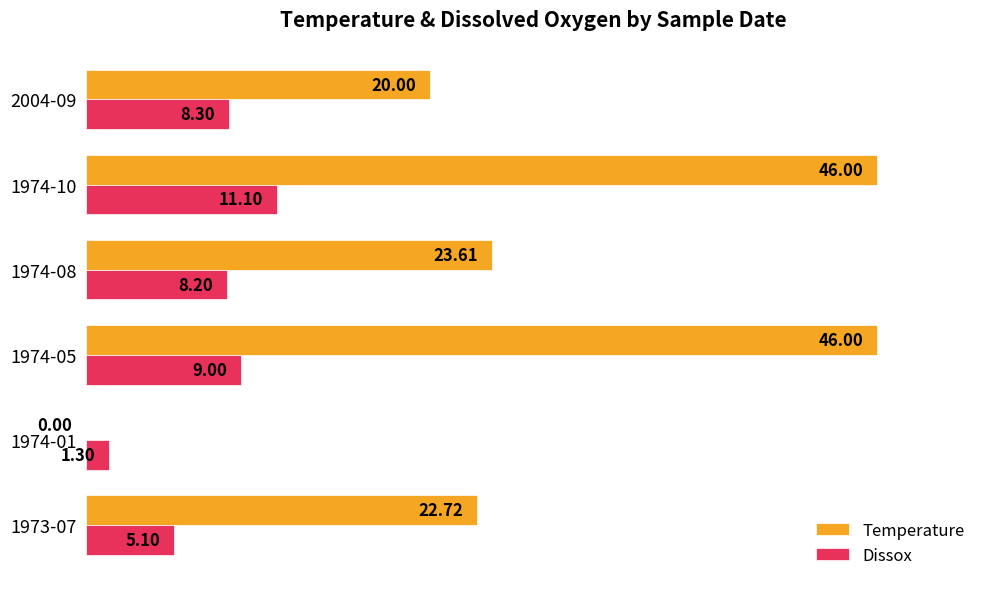

How many data points in Temperature are above 23?

3